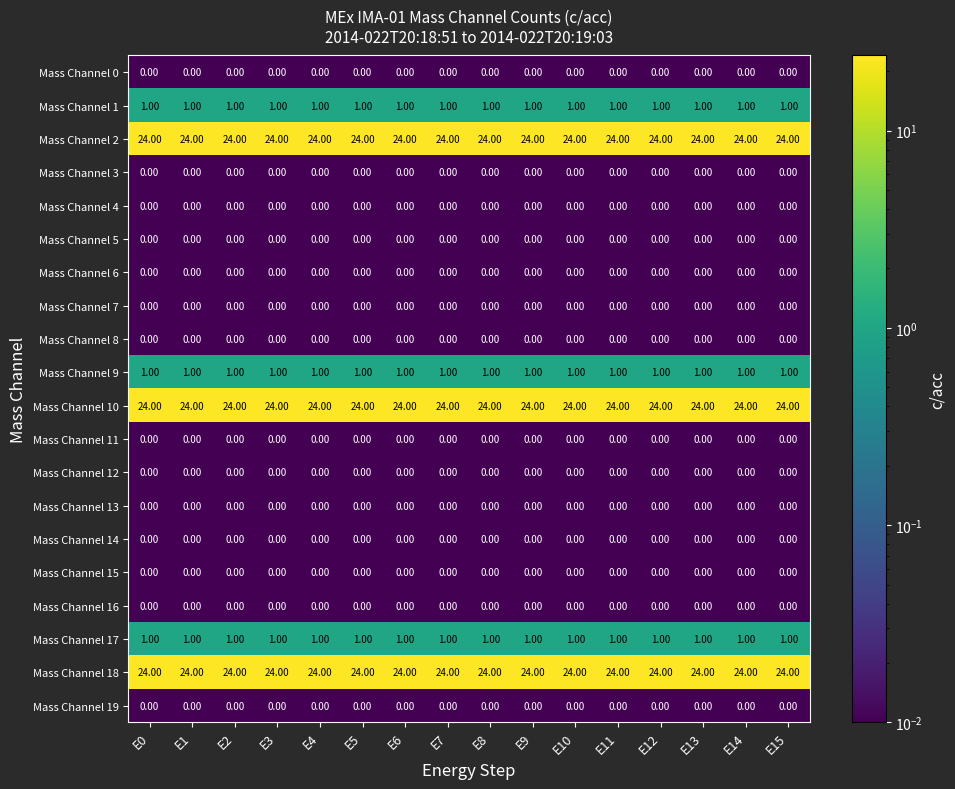

Is the value of Mass Channel 5 at E0 greater than the value of Mass Channel 18 at E9?

No